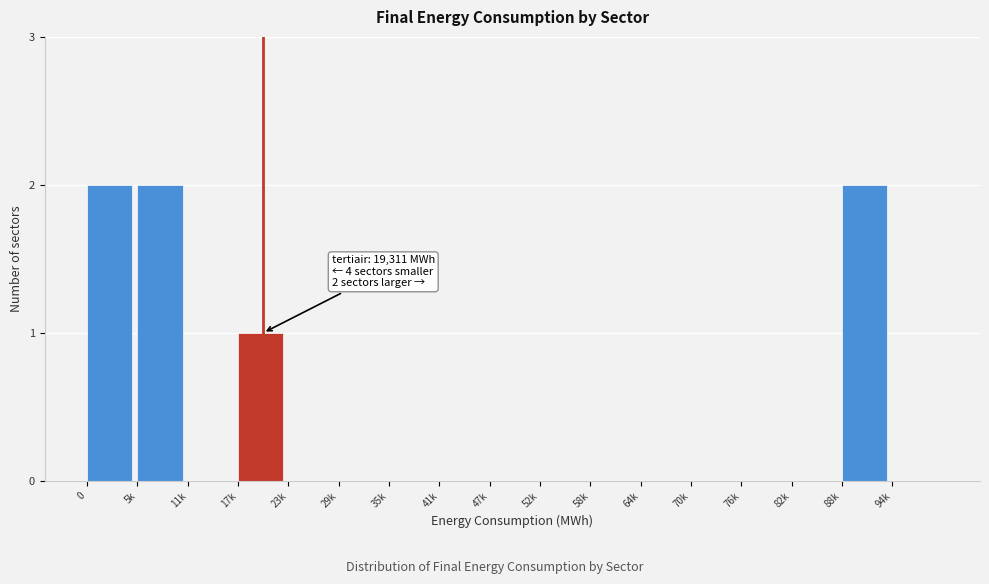

Reading right to left, transcribe all the data shown in this chart.

94k=0	88k=2	82k=0	76k=0	70k=0	64k=0	58k=0	52k=0	47k=0	41k=0	35k=0	29k=0	23k=0	17k=1	11k=0	5k=2	0=2